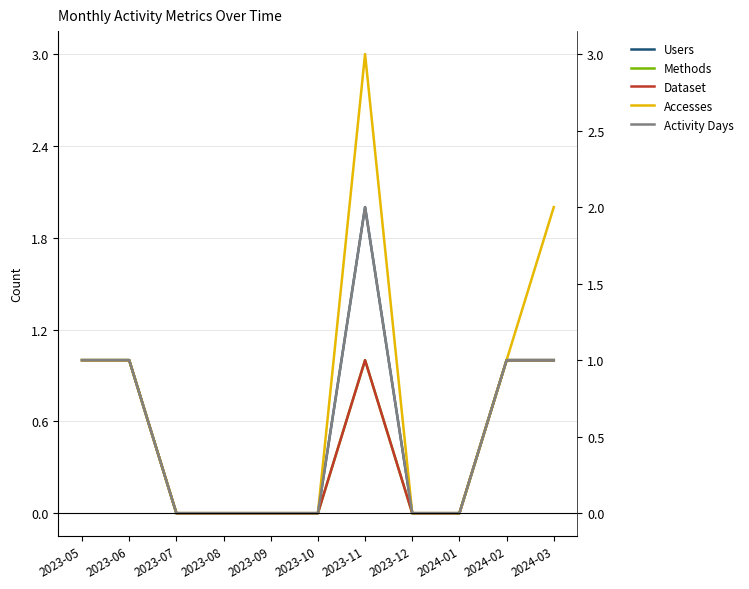

True or false: Dataset and Methods cross at least once.

False